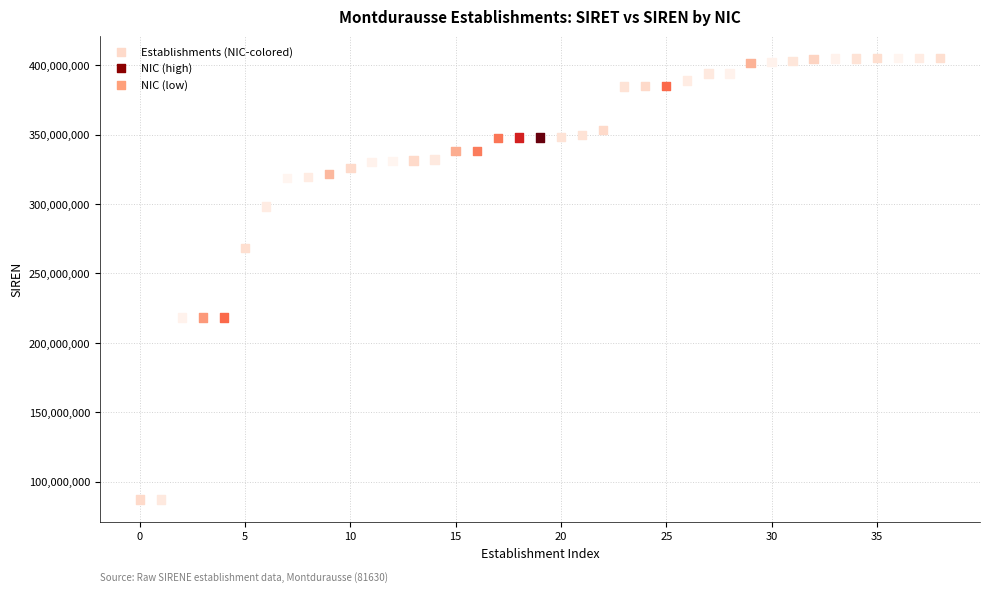

What is the range of Y values (max minus min)?

318067961